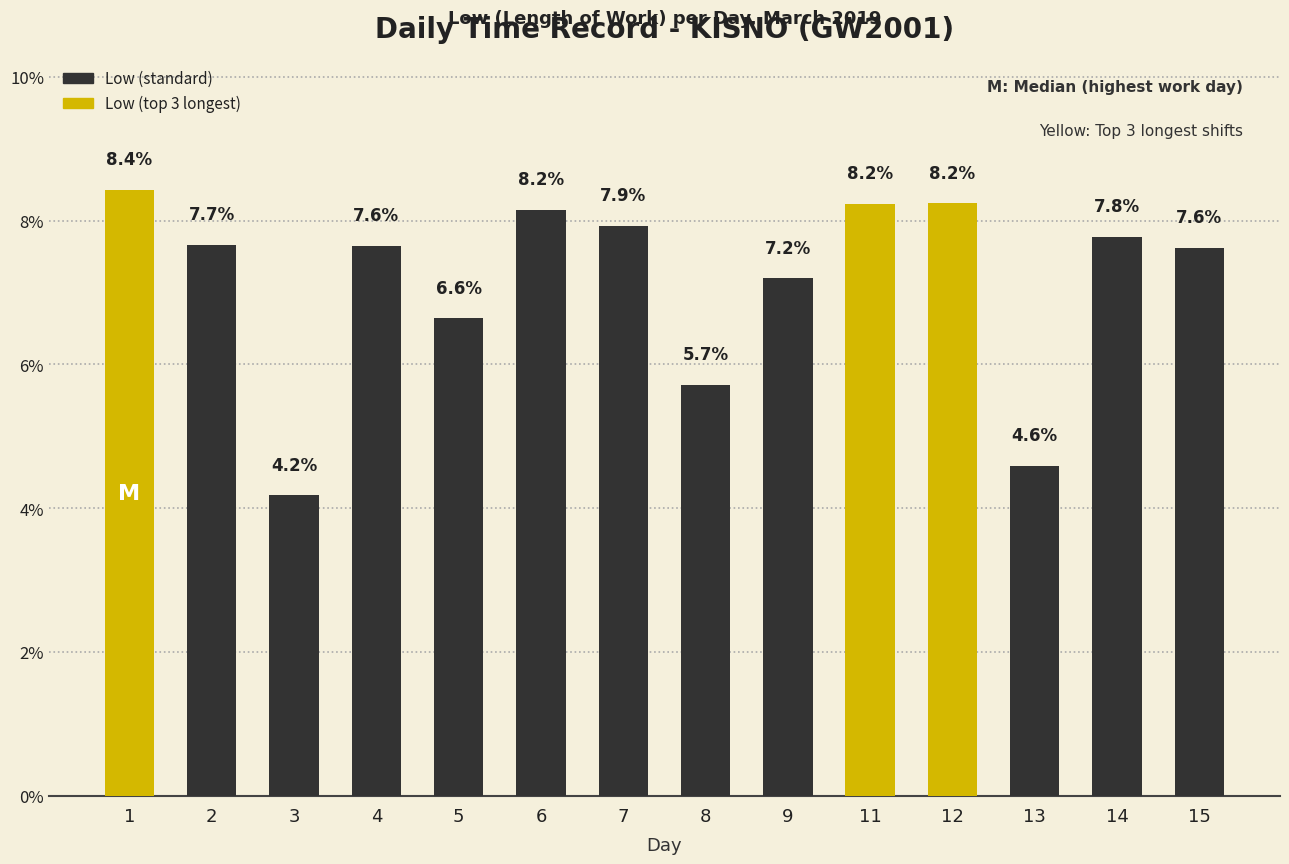

What is the maximum value shown in the chart?

8.4